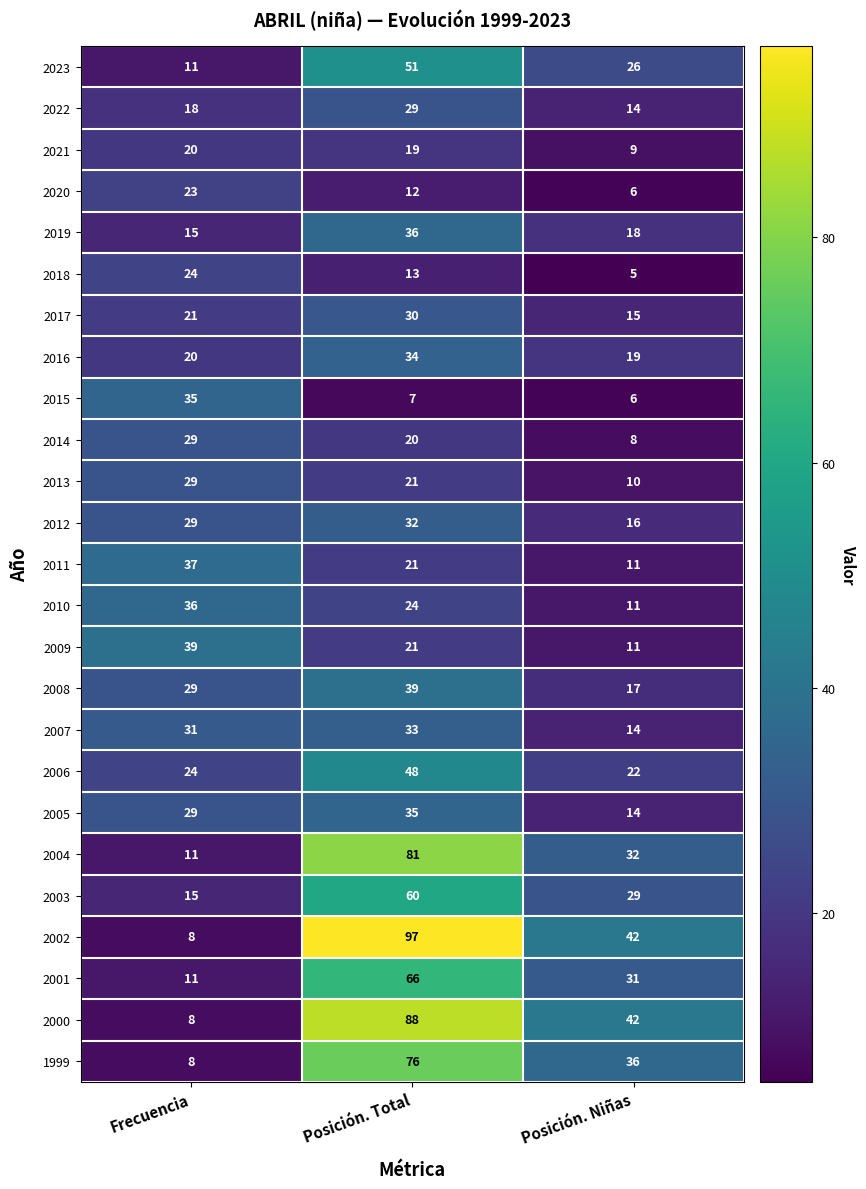

Which category has the lowest value across all series?

Posición. Niñas